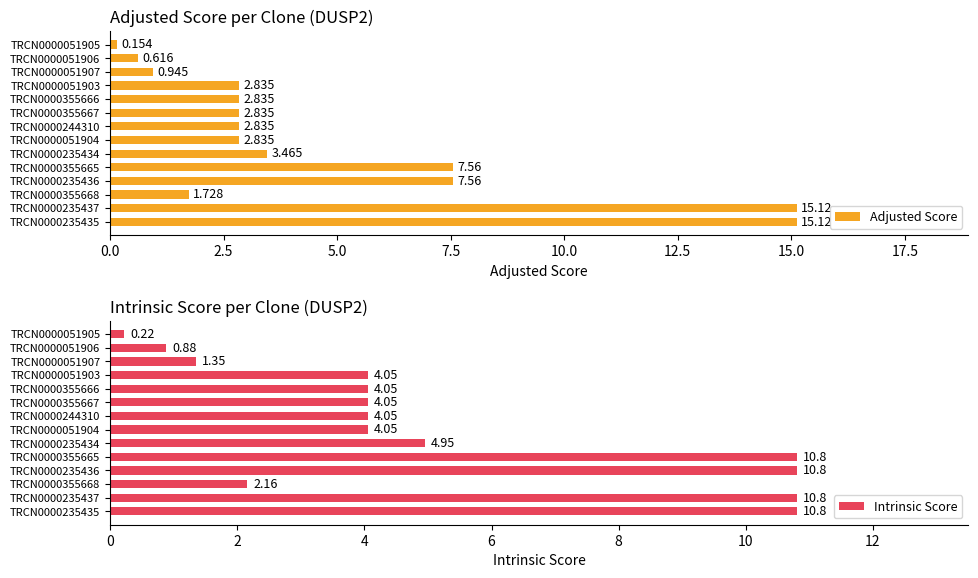

Which series has the widest spread of values?

Adjusted Score